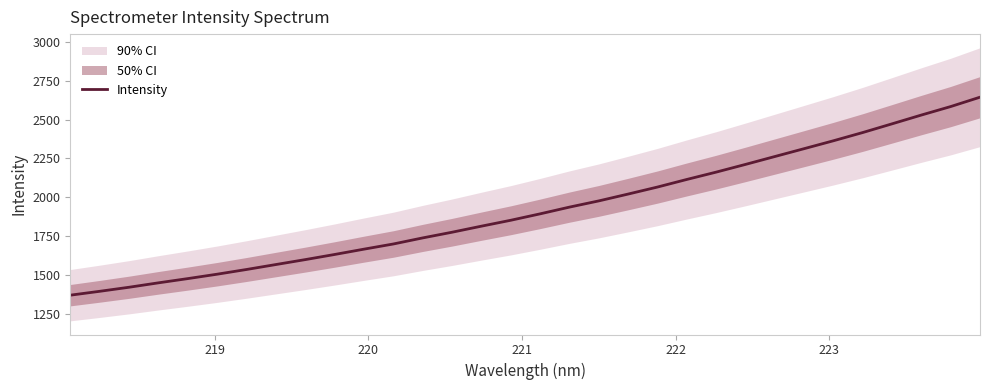

What is the lowest value of the Intensity series?

1372.6